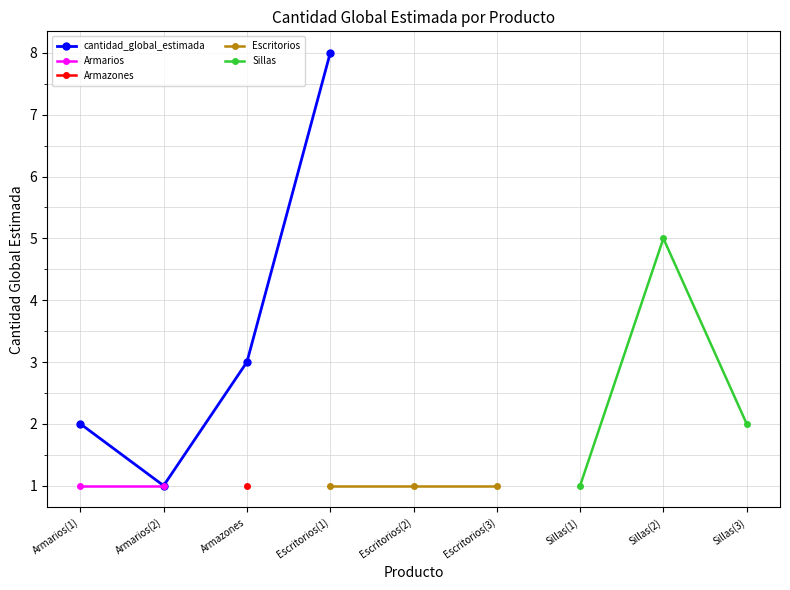

Where is cantidad_global_estimada nearest to the value 4?

Armazones